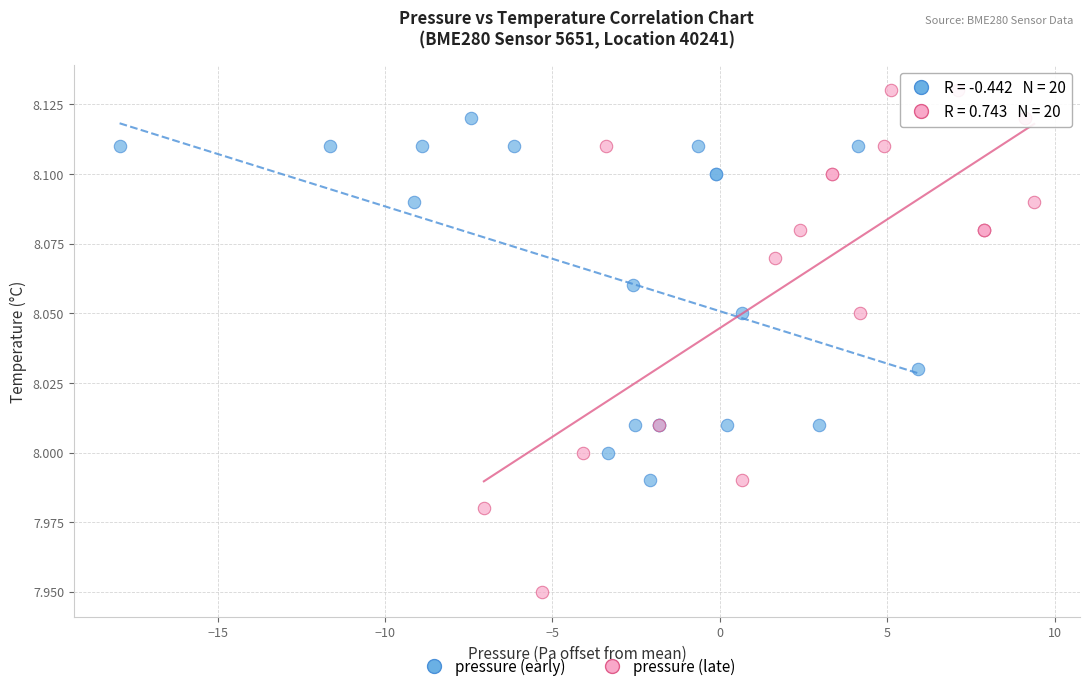

Which series has the largest Y range (max minus min)?

pressure (late)